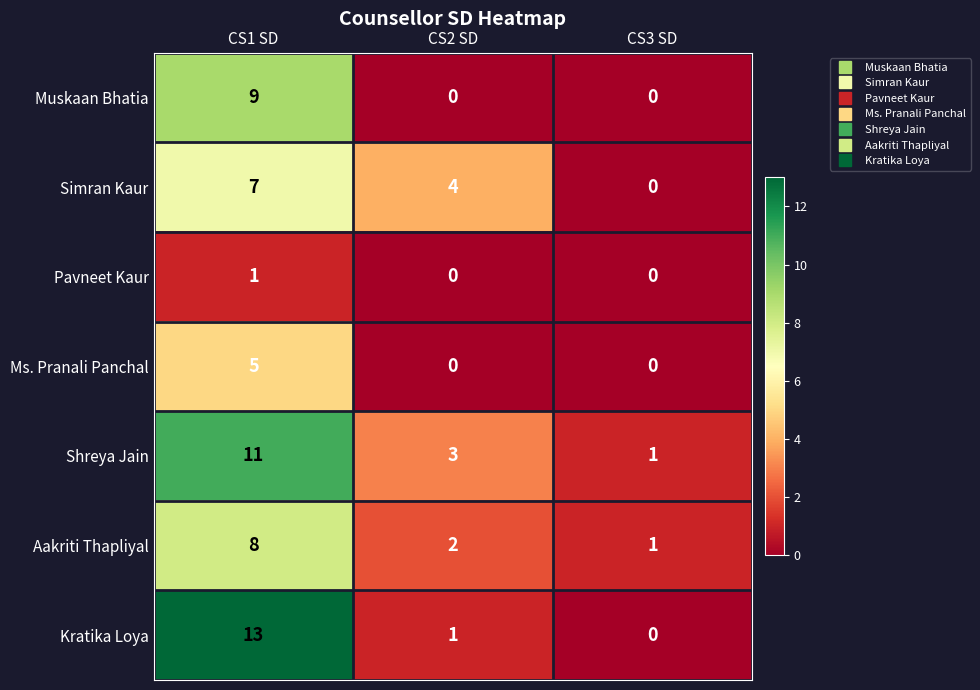

At which label does Aakriti Thapliyal first exceed 2?

CS1 SD